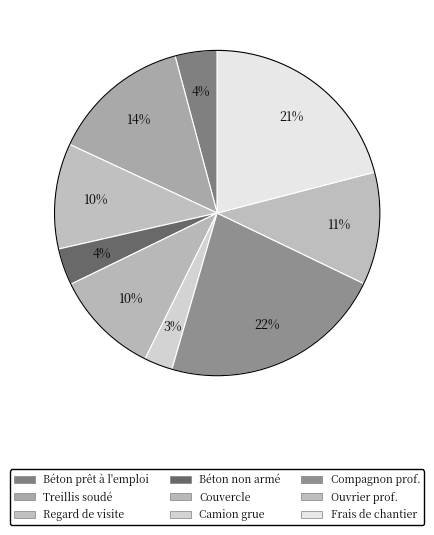

How many segments does this pie chart have?

9